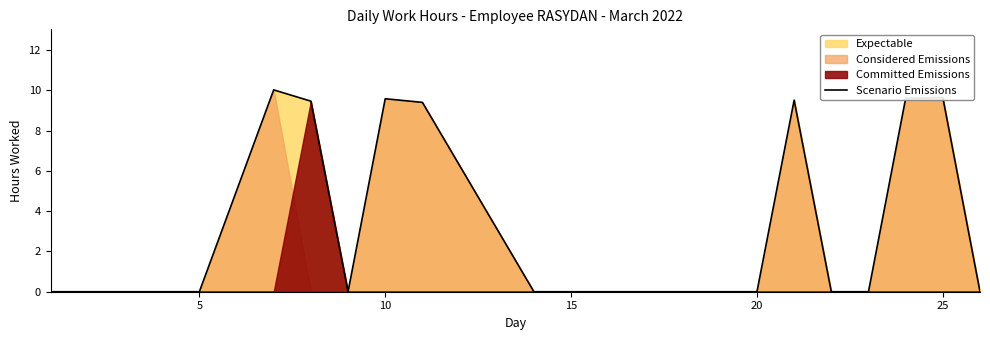

True or false: there are more than 1 points higher than both neighbors.

True